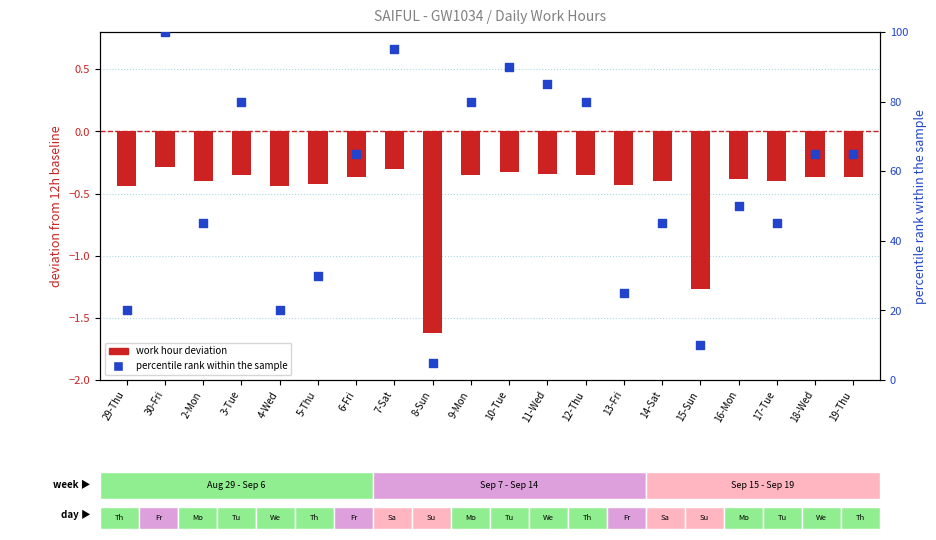

Which series has the largest total across all categories?

percentile rank within the sample